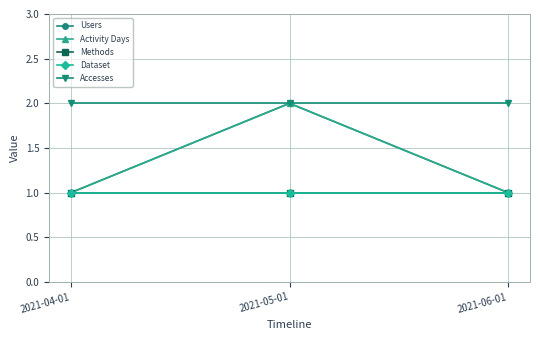

How many lines are shown in the chart?

5